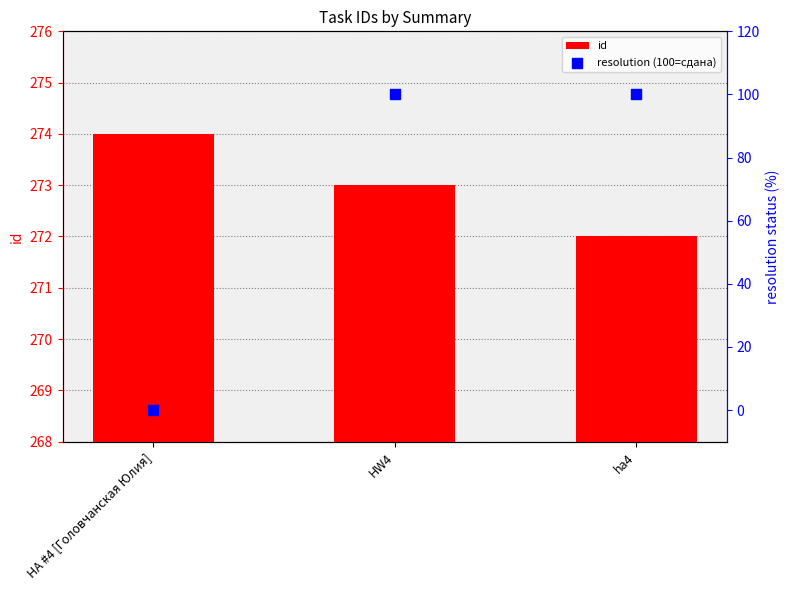

Which series reaches the maximum Y coordinate?

id